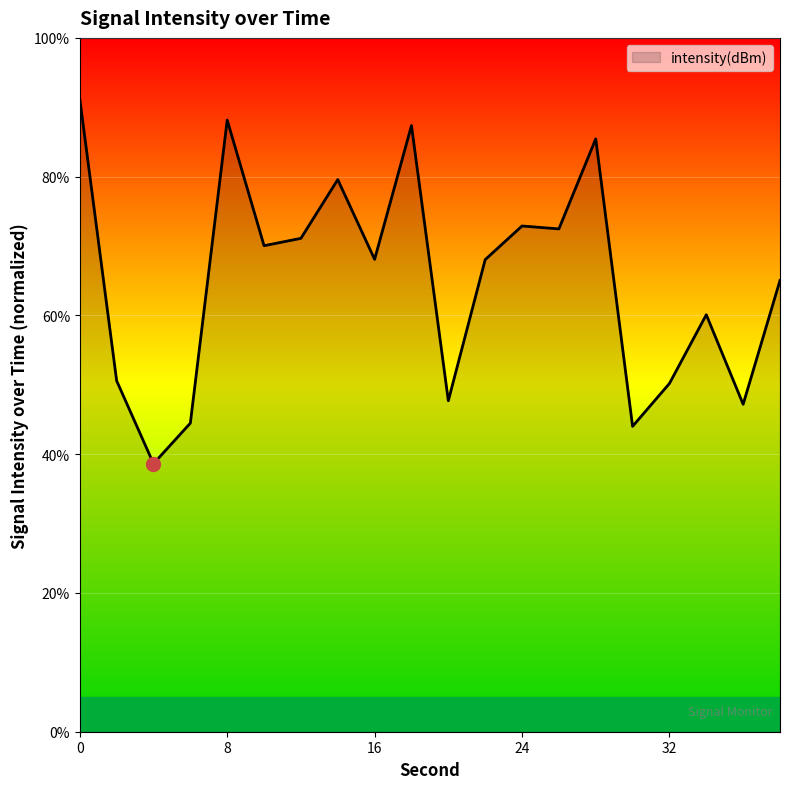

What is the difference between the maximum and minimum values?

52.6